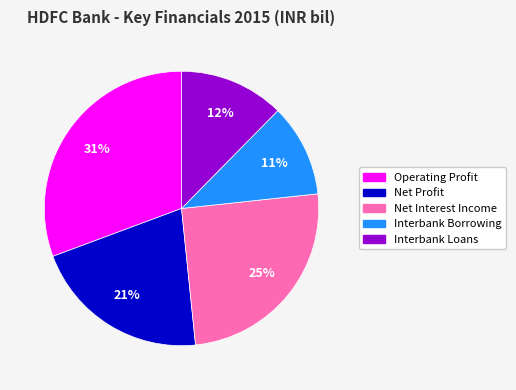

Is the sum of Interbank Borrowing and Net Interest Income greater than half?

No